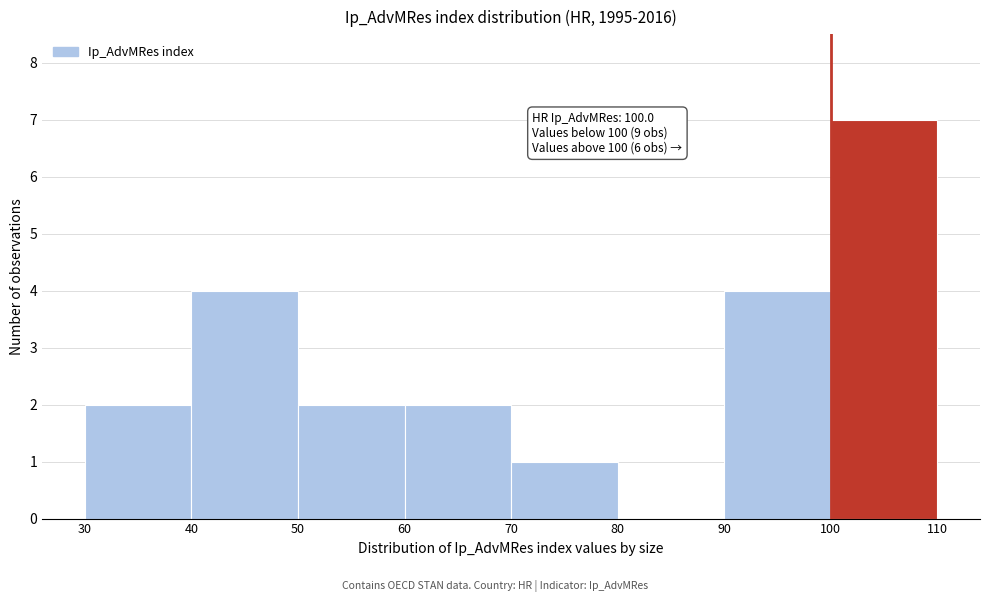

Over which range of the x-axis is the bar tallest?

100 to 110